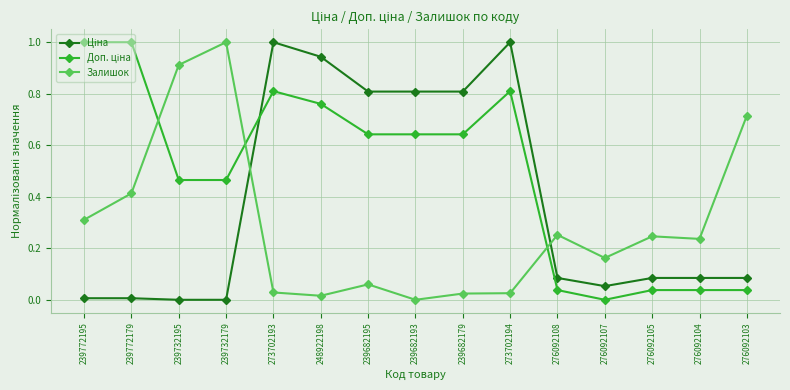

True or false: Залишок has more than 0 interior local peaks.

True